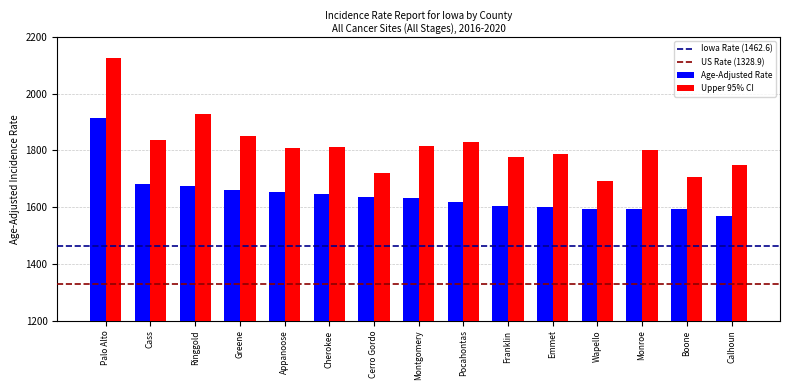

Which series has the largest range (max minus min)?

Upper 95% CI